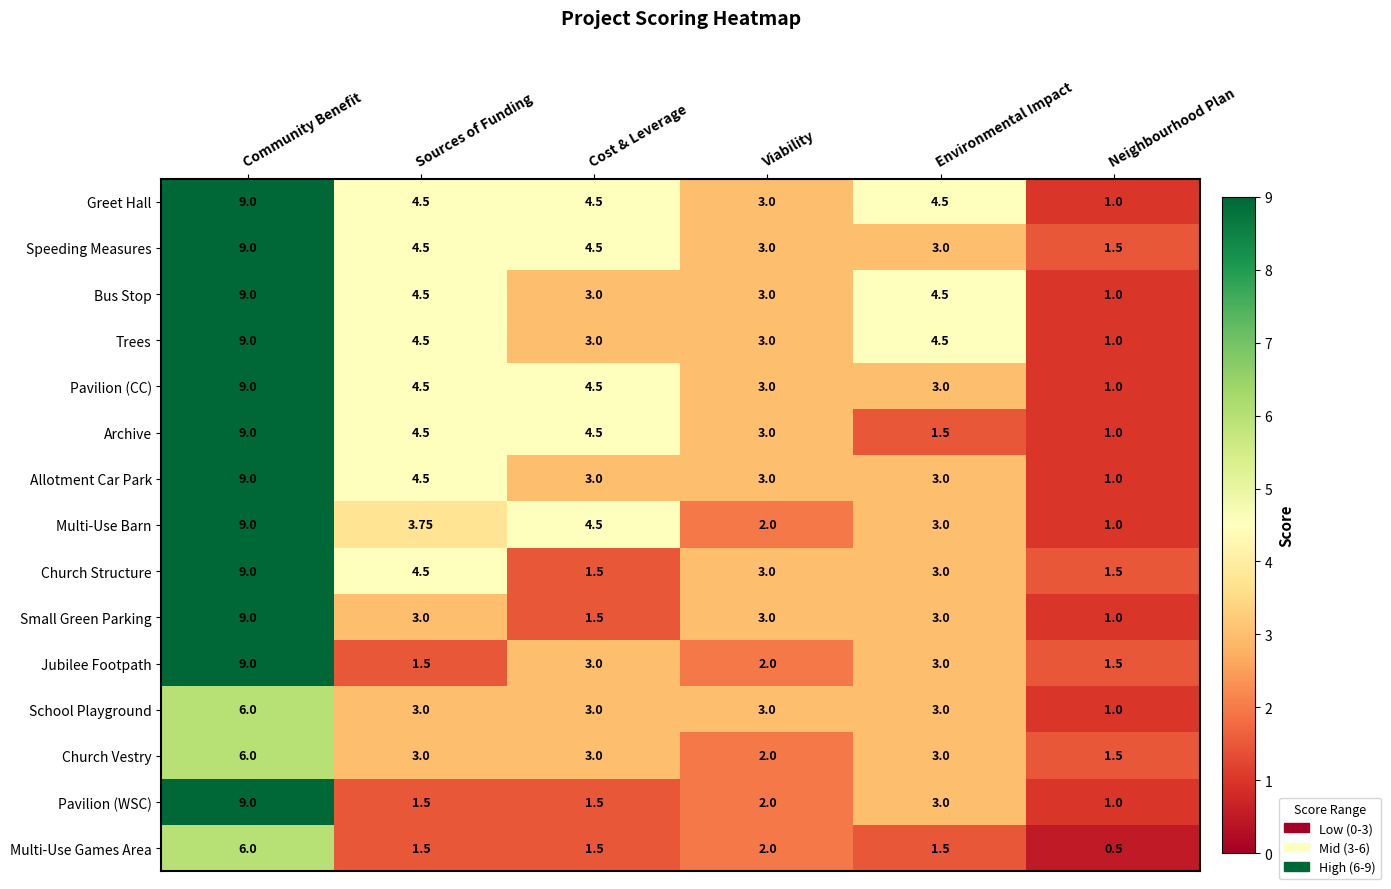

How many data points does each series have?

6